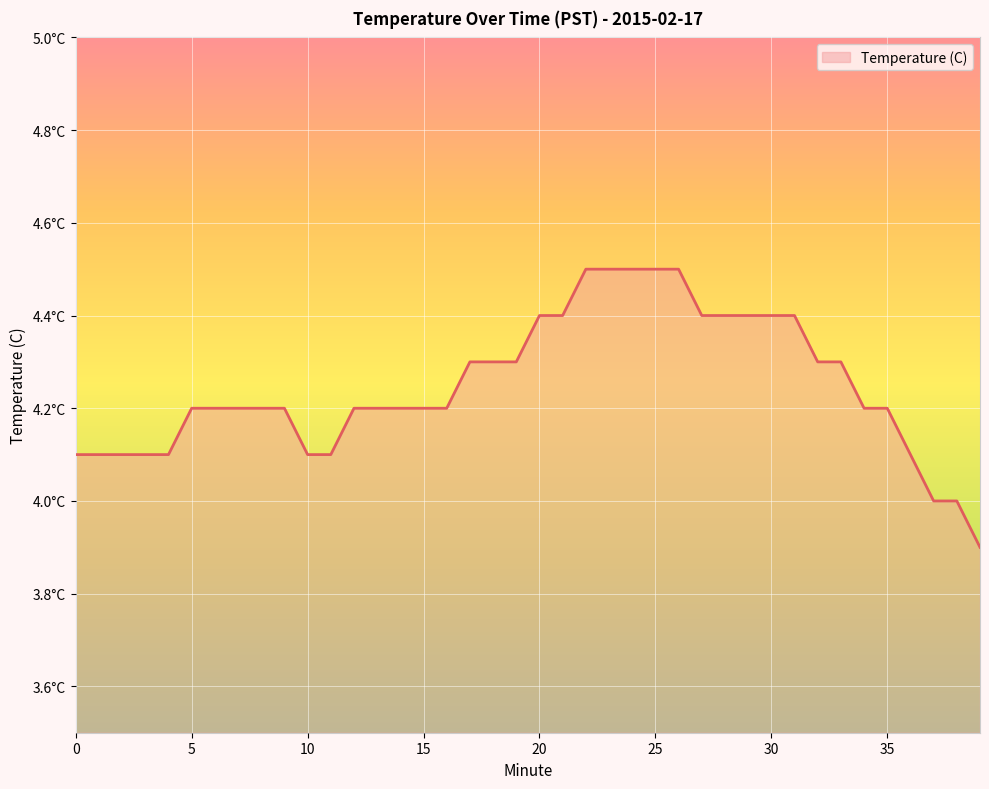

Is this an area chart (filled region under the line)?

Yes